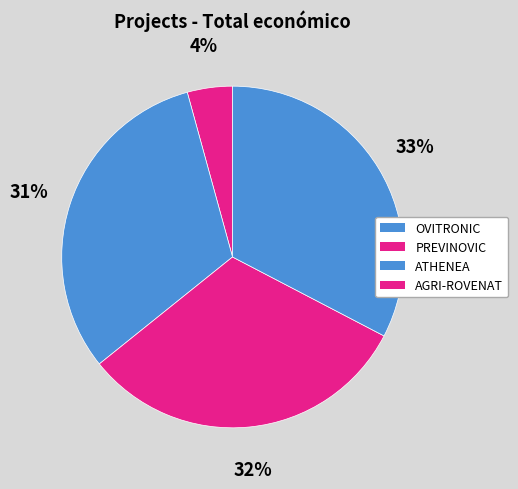

To the nearest percent, what is the average slice percentage?

25%